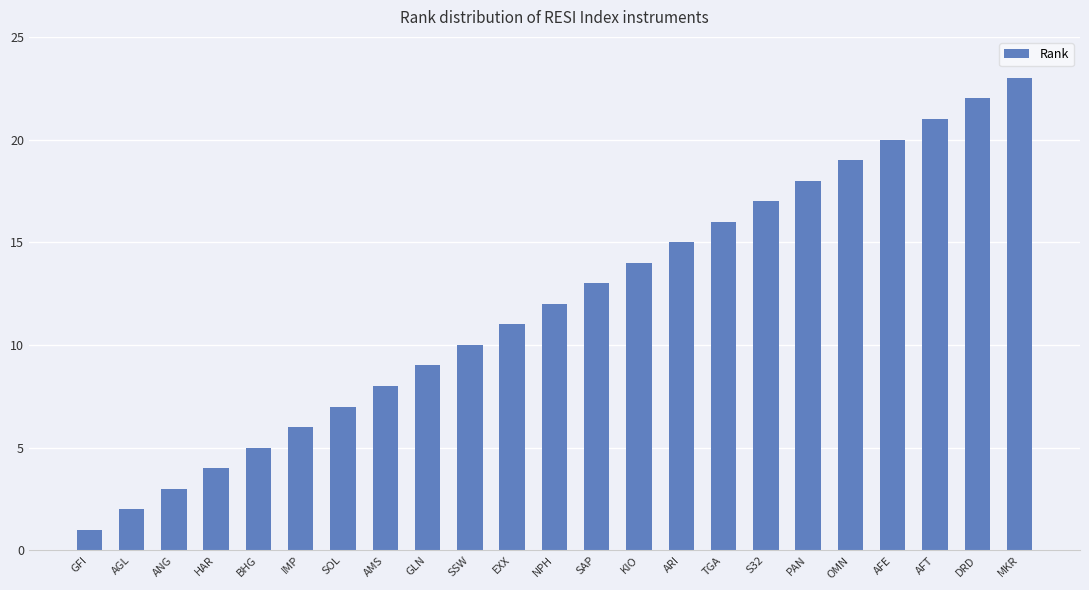

Reading left to right, extract all data points from this chart.

GFI=1	AGL=2	ANG=3	HAR=4	BHG=5	IMP=6	SOL=7	AMS=8	GLN=9	SSW=10	EXX=11	NPH=12	SAP=13	KIO=14	ARI=15	TGA=16	S32=17	PAN=18	OMN=19	AFE=20	AFT=21	DRD=22	MKR=23